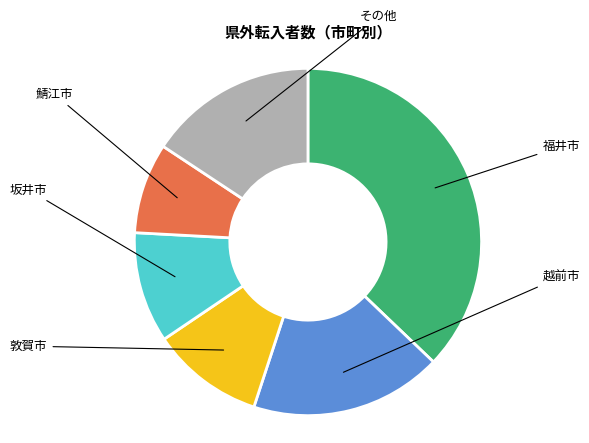

What is the largest slice in the pie chart?

福井市